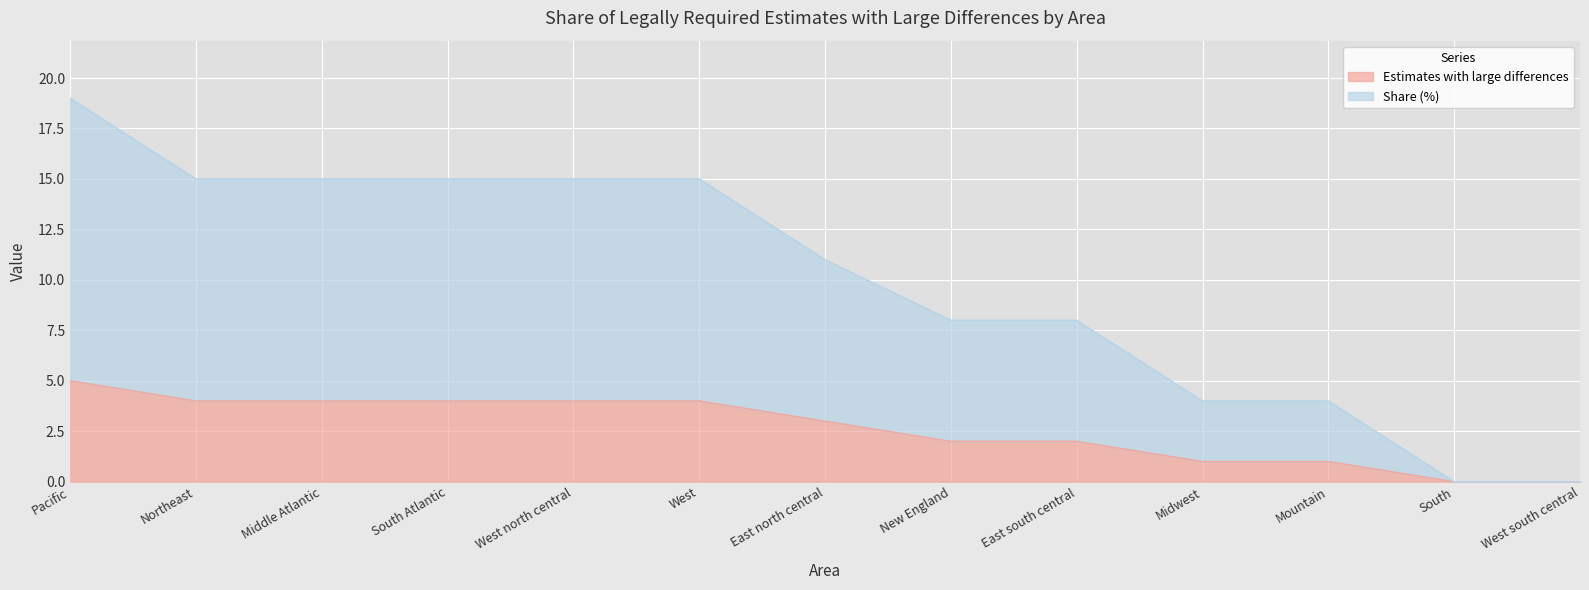

Reading right to left, extract all data points from this chart.

Estimates with large differences: 0	0	1	1	2	2	3	4	4	4	4	4	5
Share (%): 0	0	4	4	8	8	11	15	15	15	15	15	19